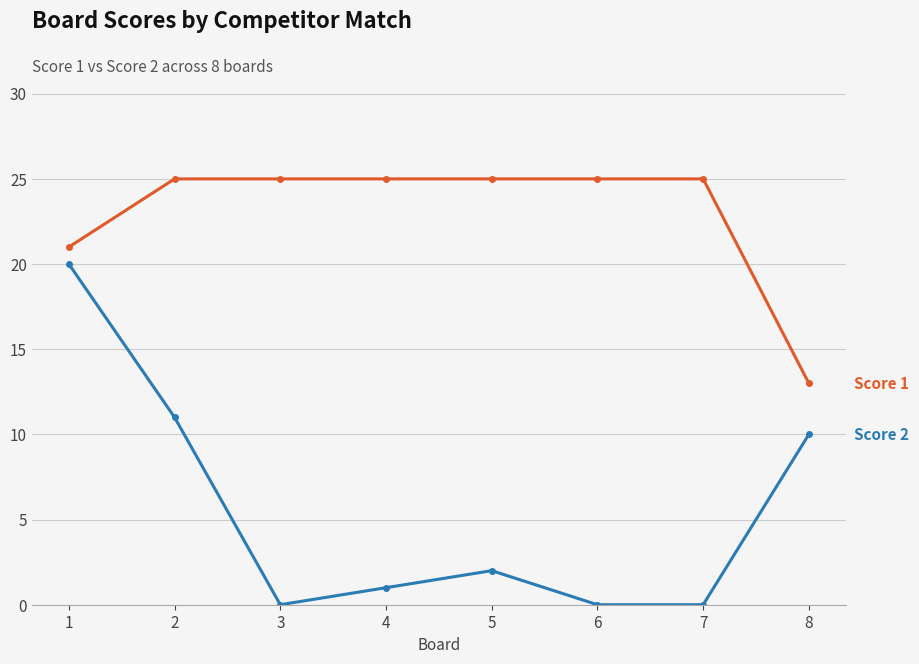

What is the spread (max minus min) of values at 4?

24